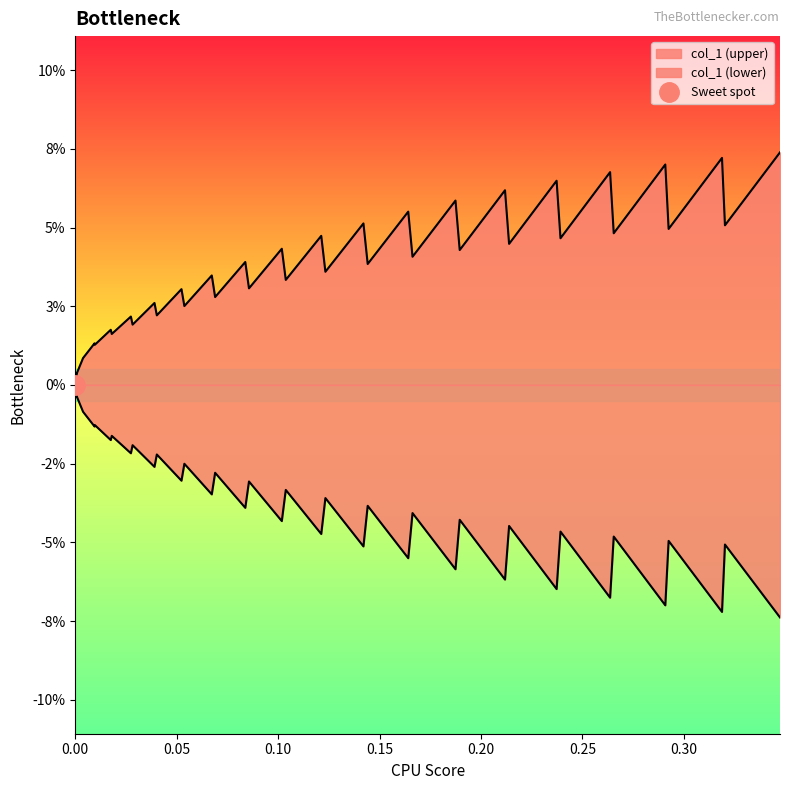

At which category does the chart reach its minimum across all series?

38